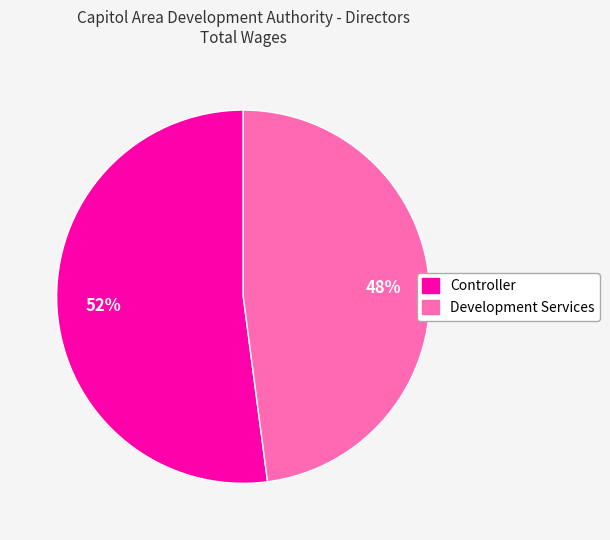

How many segments does this pie chart have?

2